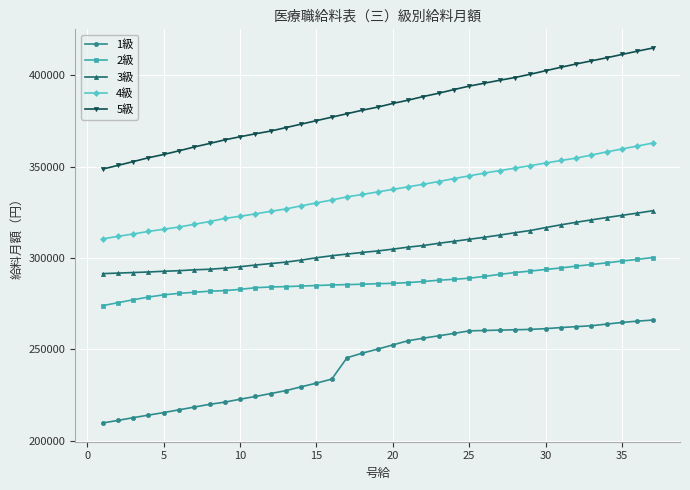

Rank the series by their maximum value, from highest to lowest.

5級, 4級, 3級, 2級, 1級